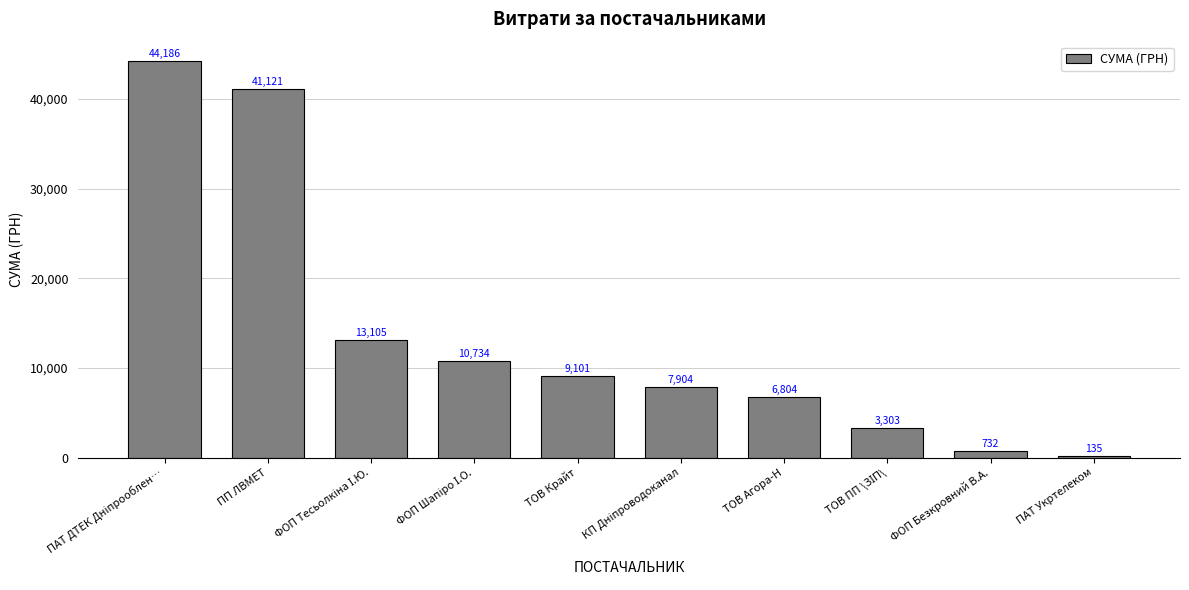

How many categories are shown in the chart?

10